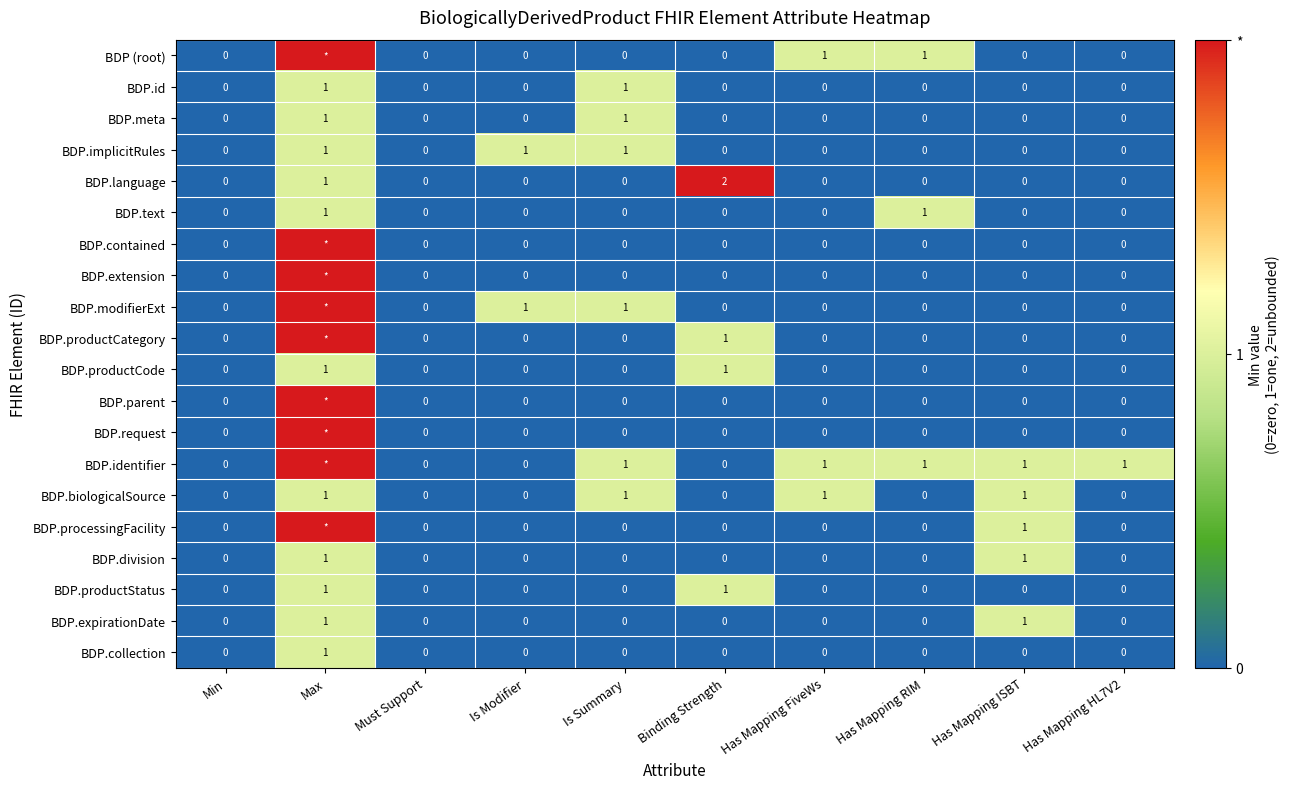

The BDP.text series shows 0 at Has Mapping ISBT. True or false?

True